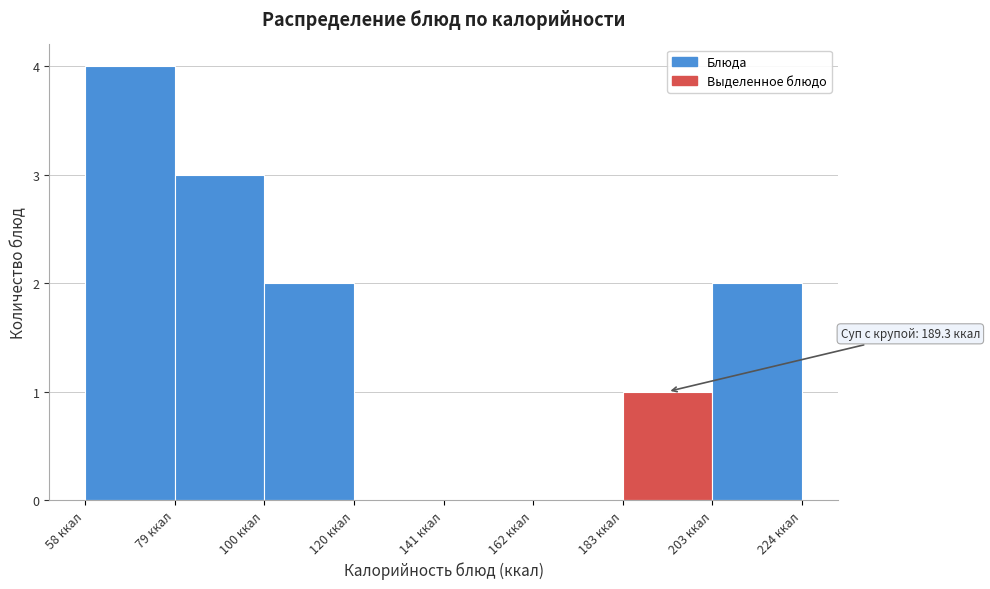

Over which range of the x-axis is the bar tallest?

60 to 80